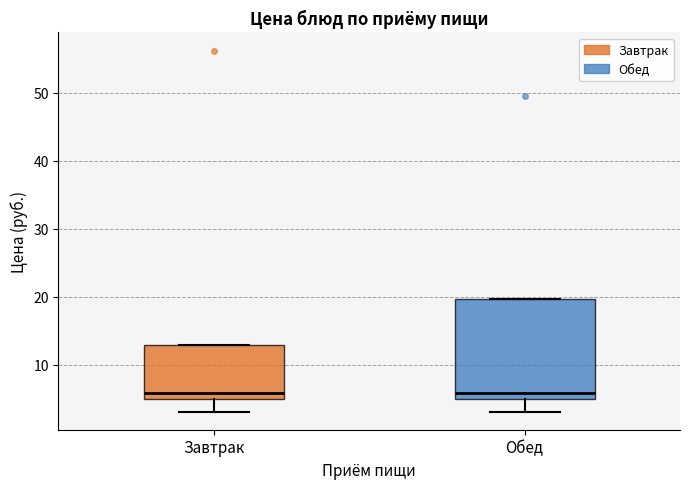

Reading left to right, transcribe this box plot: for each box, give where its median line is, the range the box spans, and where its two whiskers end, as read against the y-axis. The values are not printed on the chart, so give them approximately, as read against the axis.

Завтрак: median 6, box 5 to 13, whiskers 3 to 13
Обед: median 6, box 5 to 20, whiskers 3 to 20